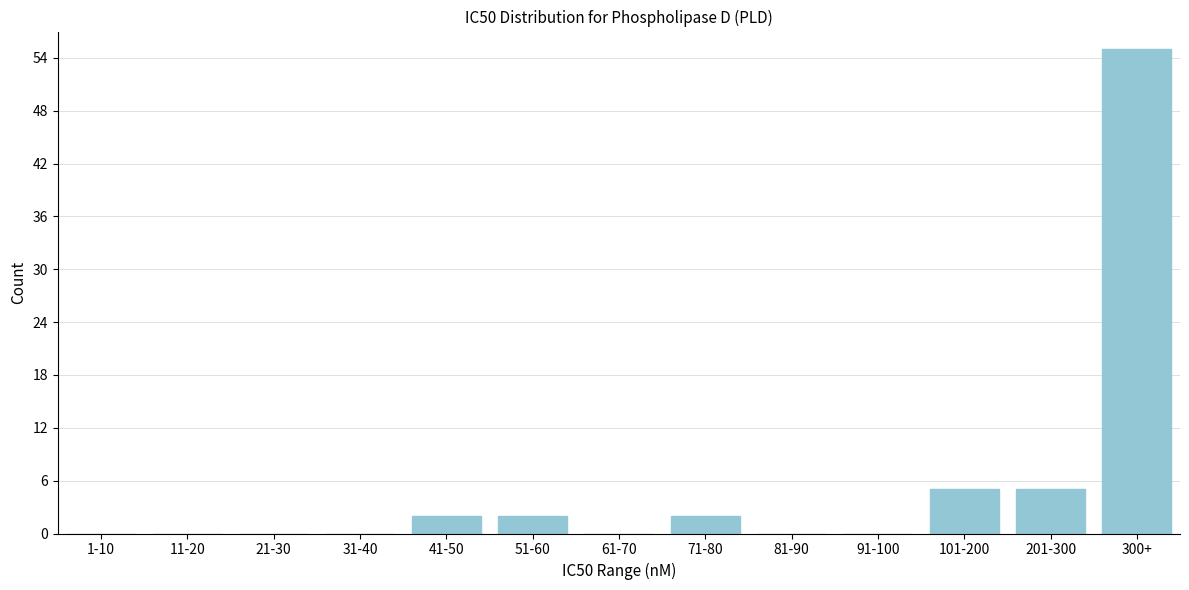

Reading left to right, transcribe all the data shown in this chart.

1-10=0	11-20=0	21-30=0	31-40=0	41-50=2	51-60=2	61-70=0	71-80=2	81-90=0	91-100=0	101-200=5	201-300=5	300+=55